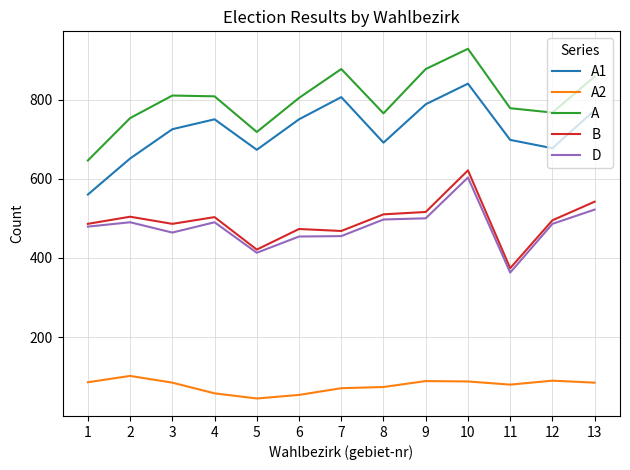

At which label does A first exceed 804?

3